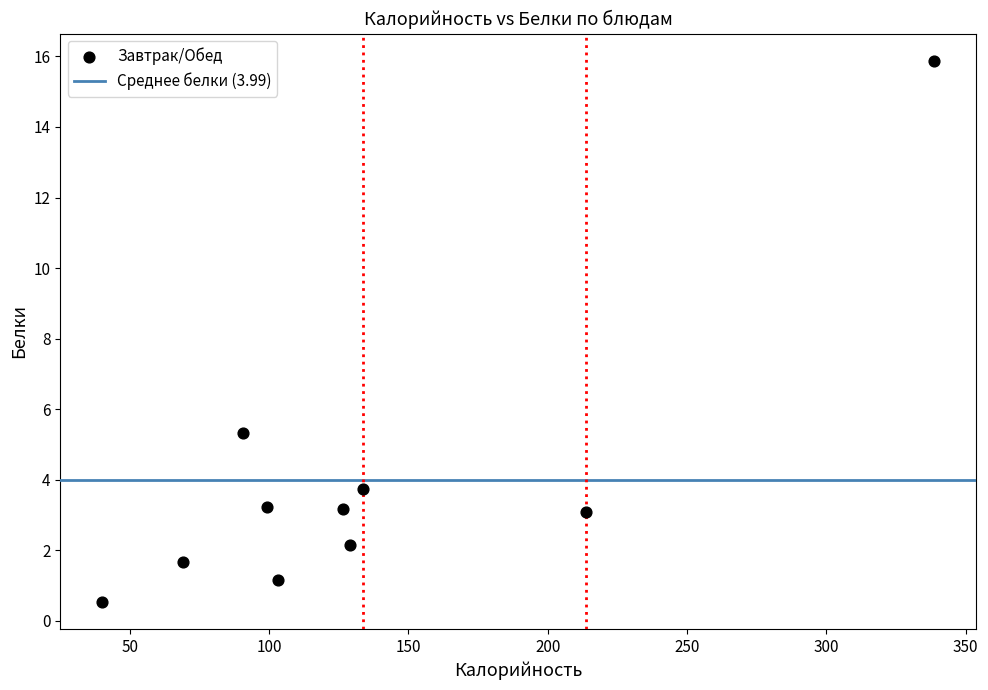

What Y value in the scatter plot is closest to 8?

5.3